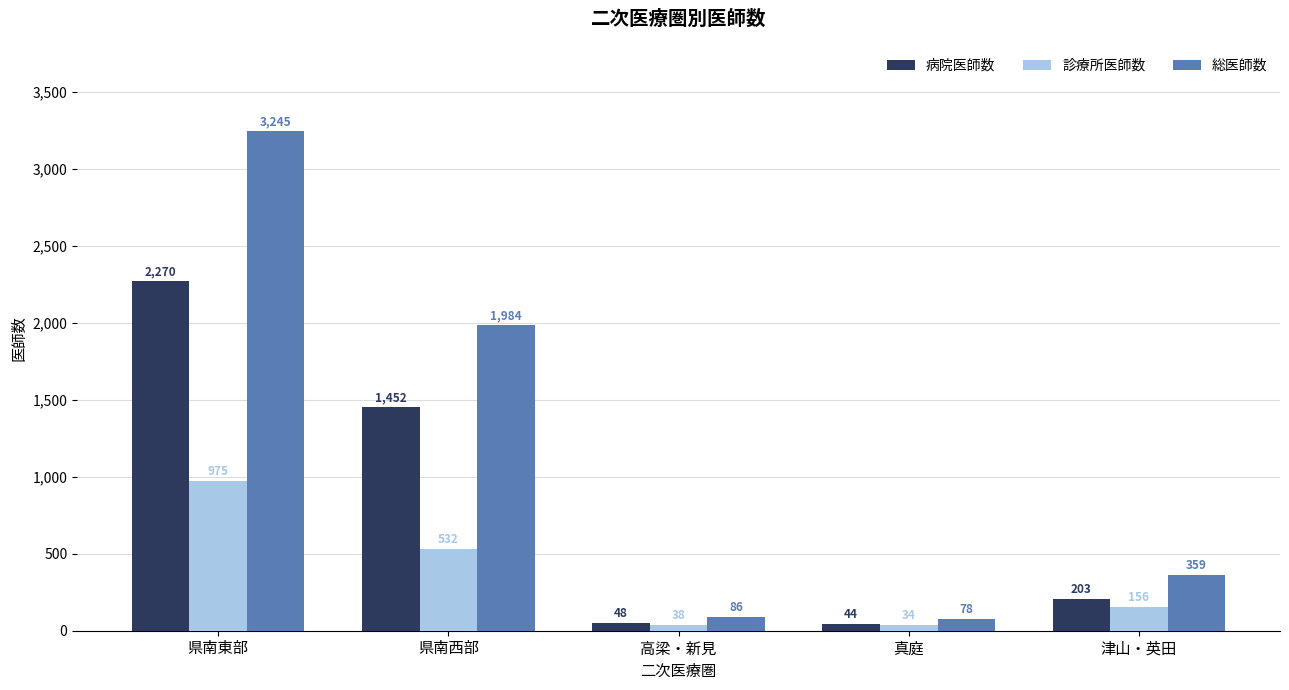

Reading left to right, what are all the values shown in this chart?

病院医師数: 県南東部=2270	県南西部=1452	高梁・新見=48	真庭=44	津山・英田=203
診療所医師数: 県南東部=975	県南西部=532	高梁・新見=38	真庭=34	津山・英田=156
総医師数: 県南東部=3245	県南西部=1984	高梁・新見=86	真庭=78	津山・英田=359